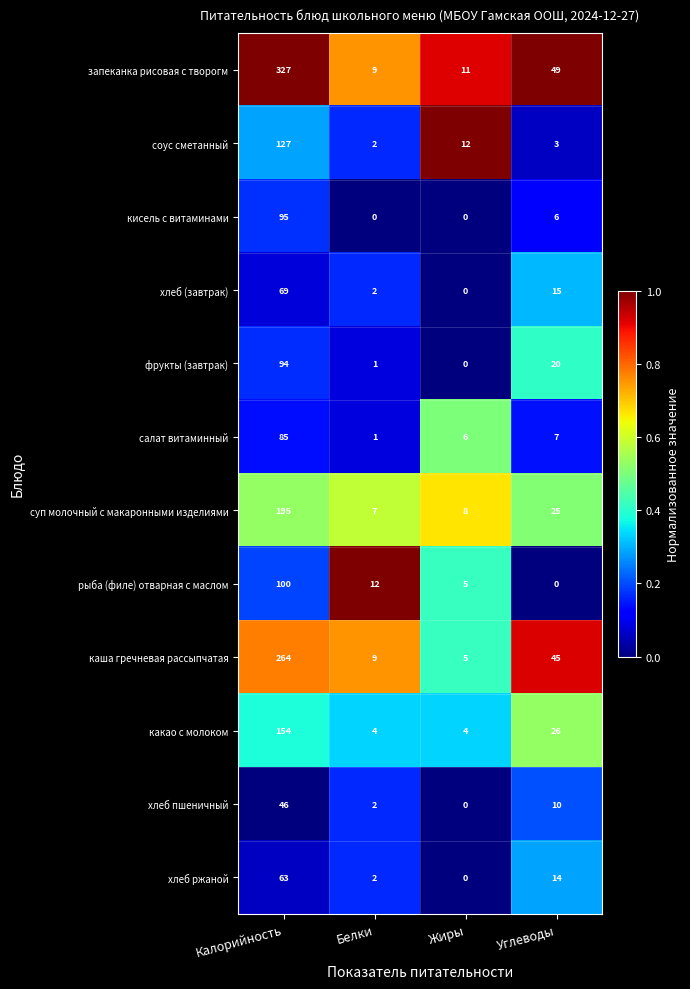

Rank the categories by суп молочный с макаронными изделиями value from highest to lowest.

Калорийность, Углеводы, Жиры, Белки